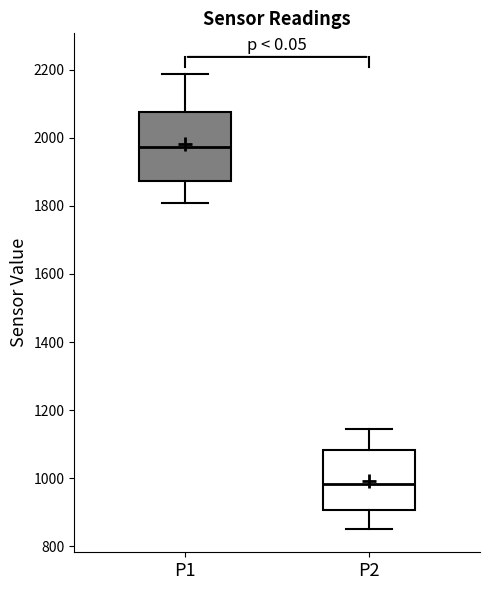

Which box has the highest median line?

P1